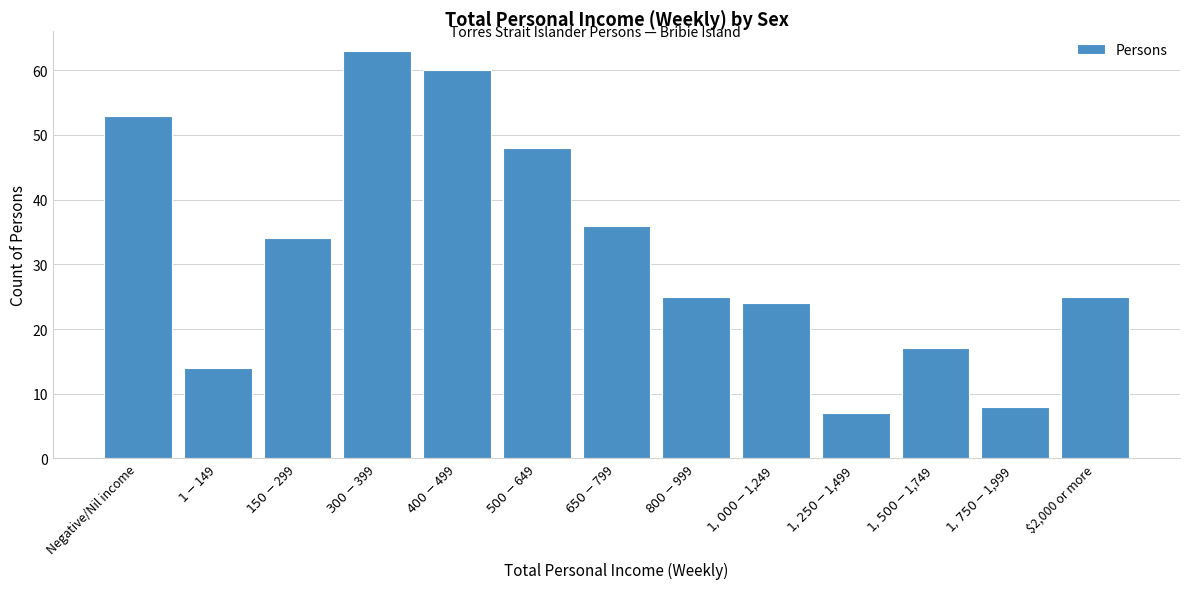

Reading left to right, what are all the values shown in this chart?

53	14	34	63	60	48	36	25	24	7	17	8	25